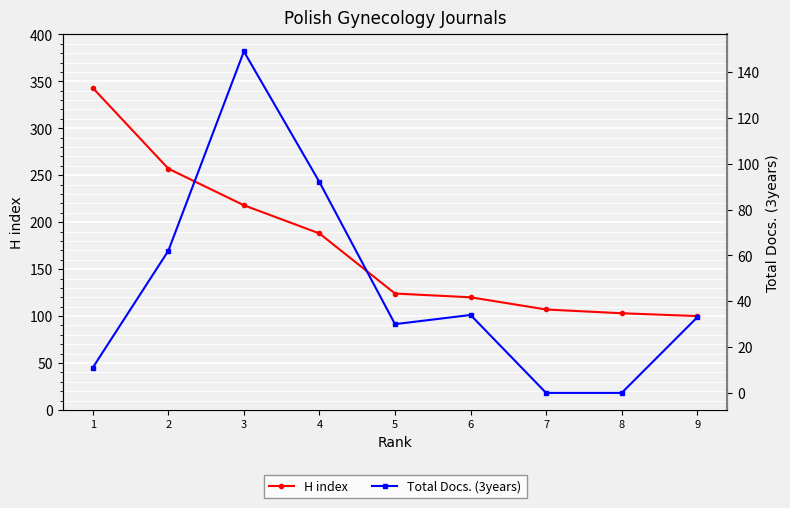

How many values in the H index series exceed 124?

4